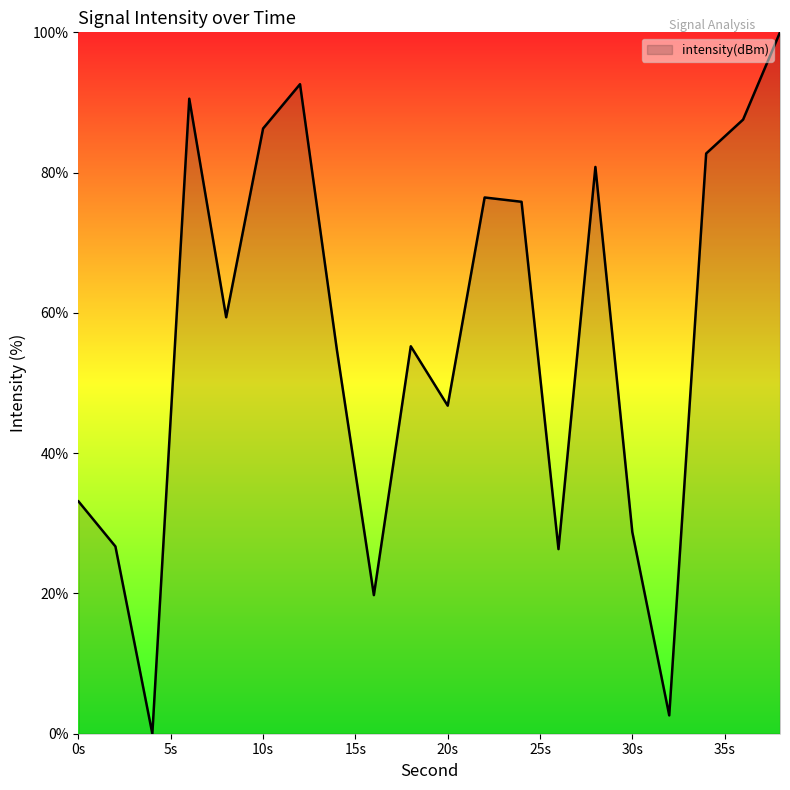

What is the difference between the maximum and minimum values?

100.0